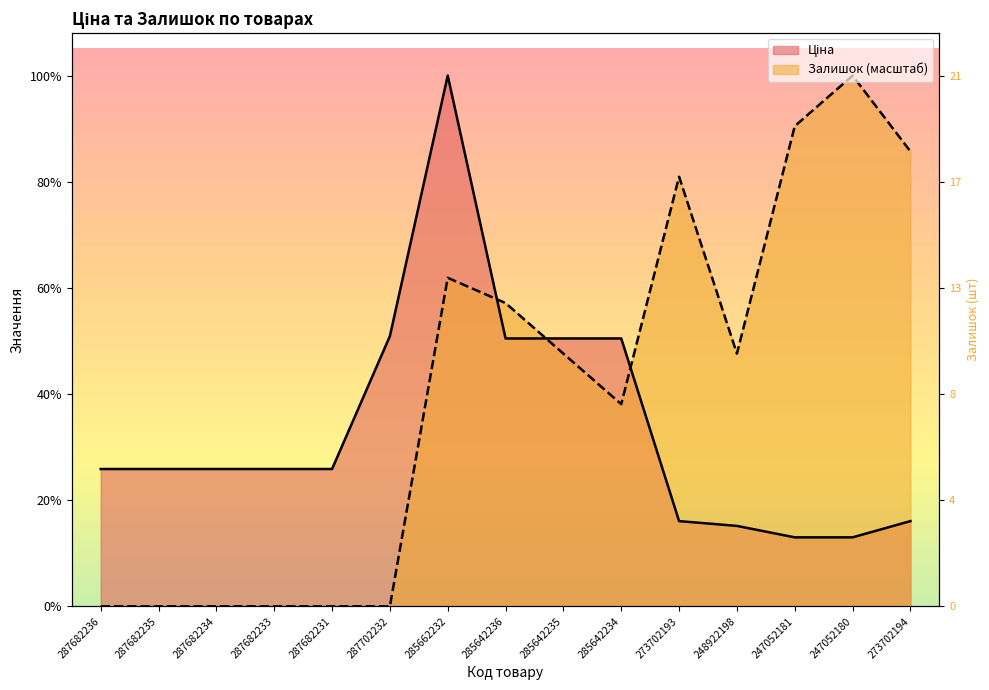

Which category has the lowest value in the Ціна series?

247052181